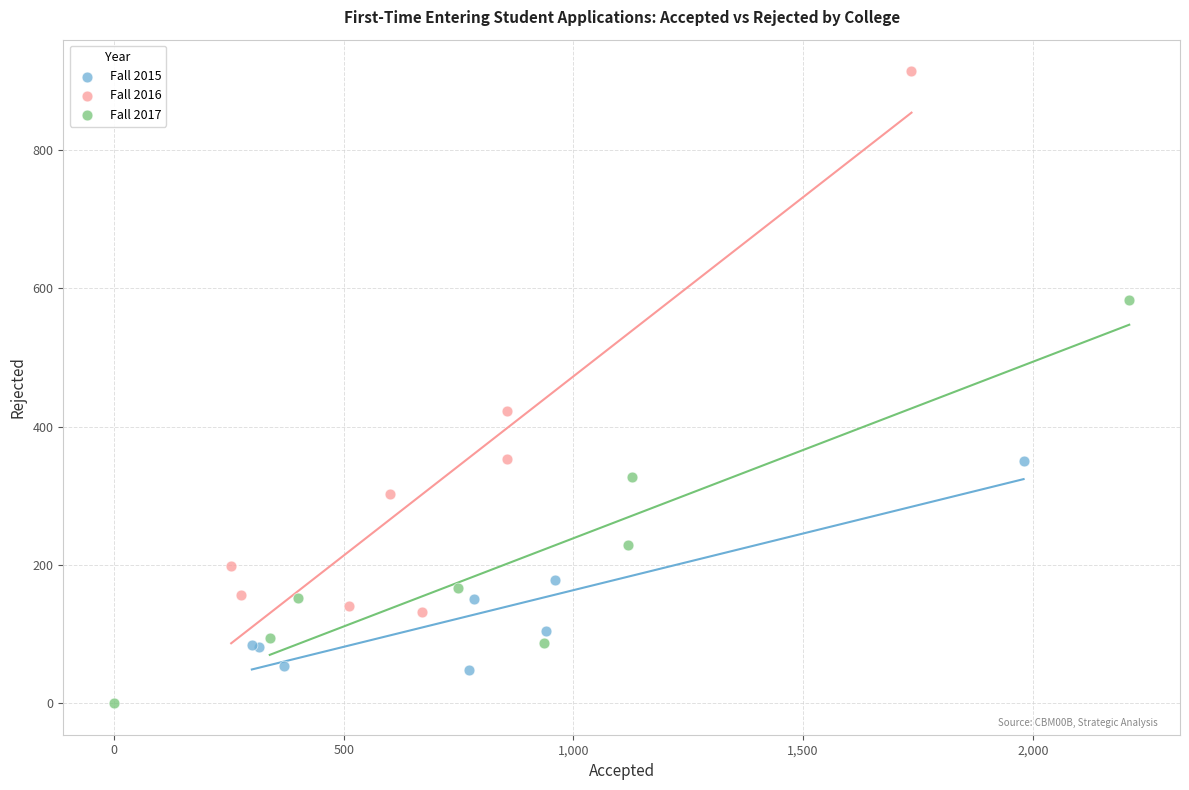

Which series contains the highest Y value?

Fall 2016